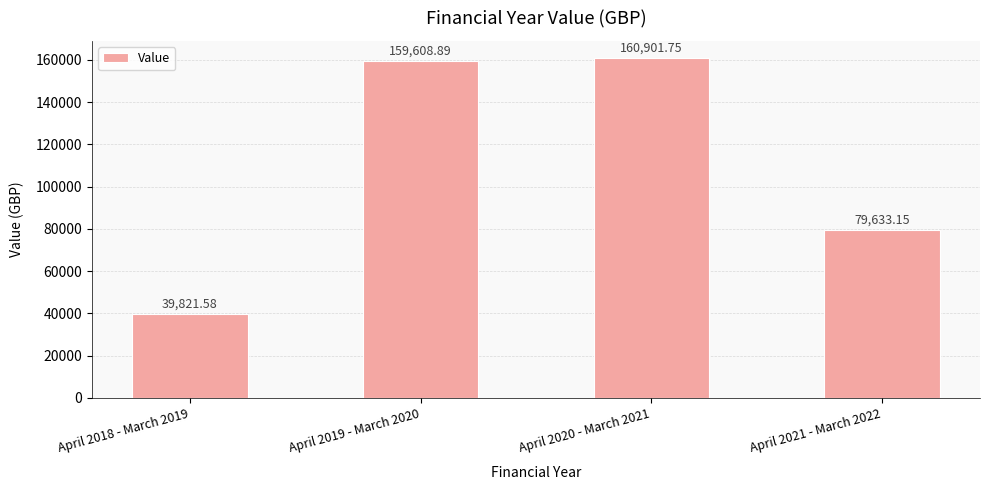

What is the change in value from April 2018 - March 2019 to April 2019 - March 2020?

+119787.3